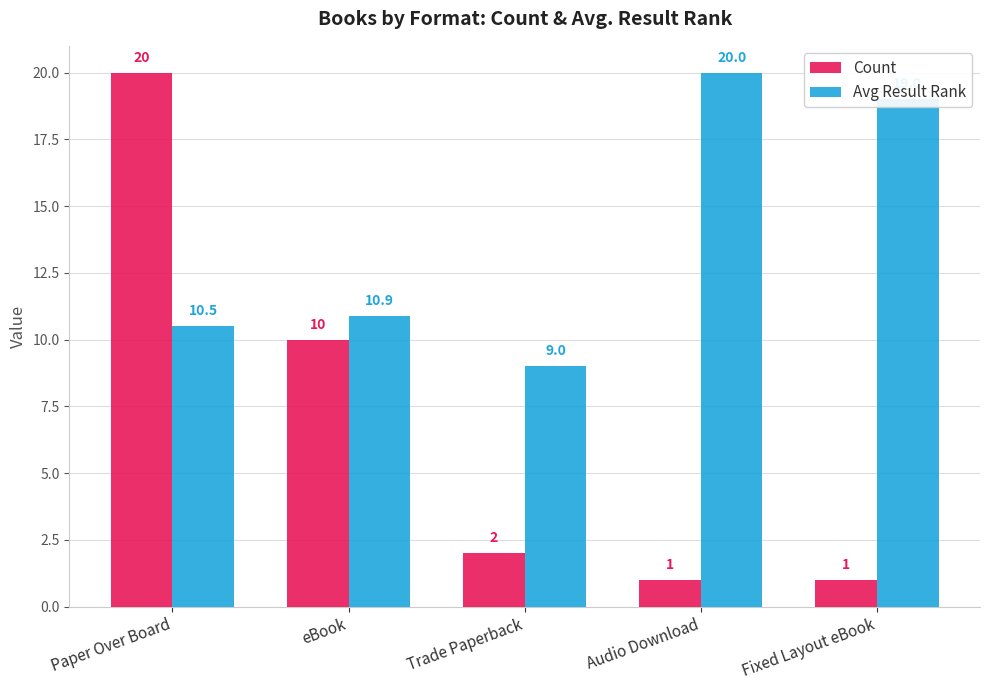

Is it true that Avg Result Rank equals 9.0 at Trade Paperback?

True